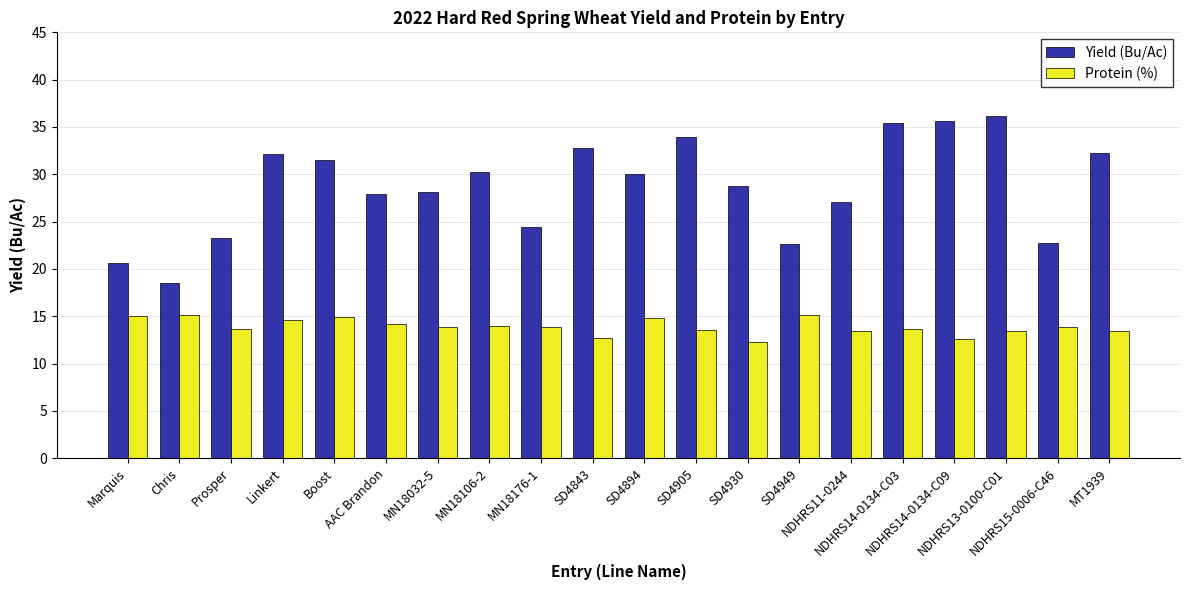

How many groups of bars are there?

20